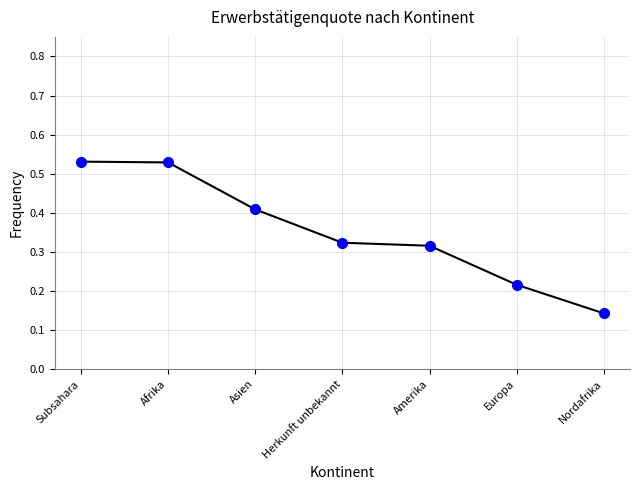

Which category has the lowest value across all series?

Nordafrika